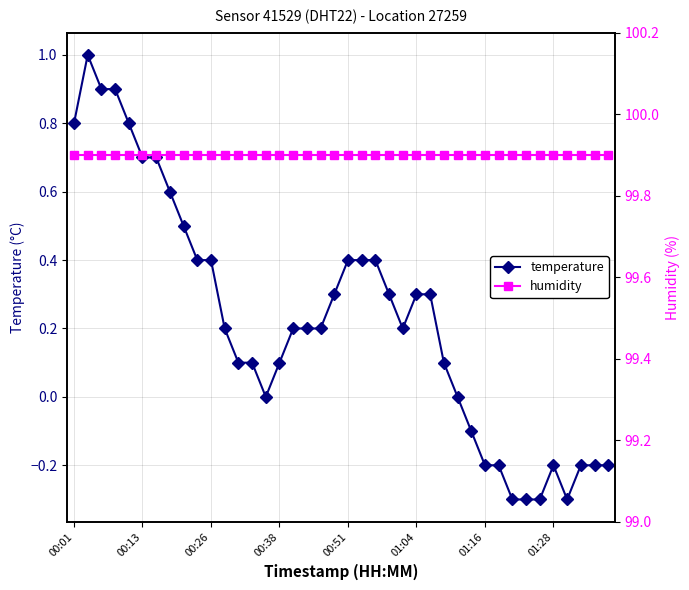

True or false: temperature and humidity intersect in this chart.

False